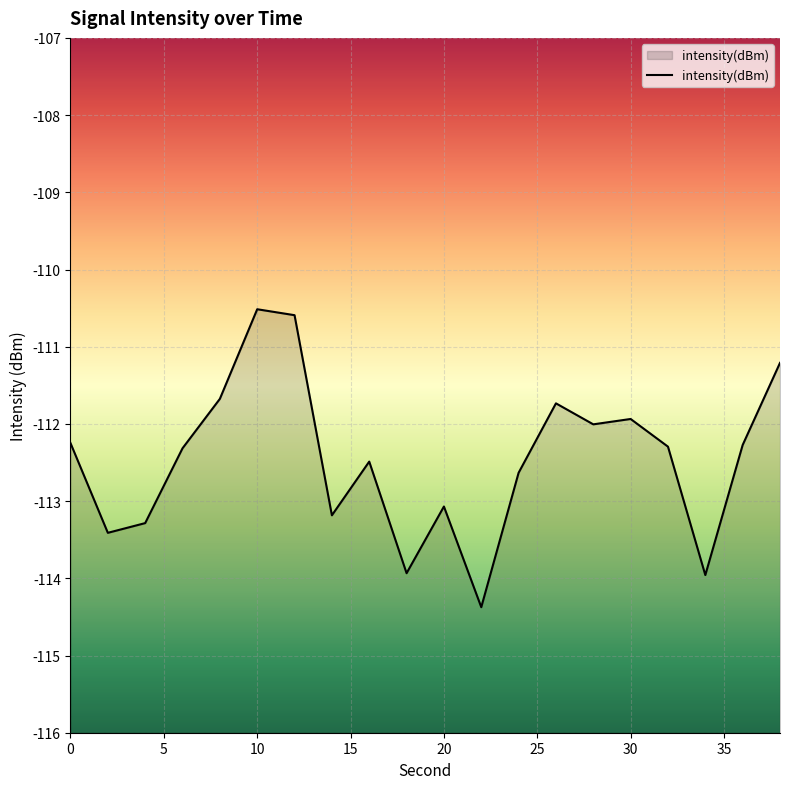

What is the difference between the maximum and second lowest values?

3.4